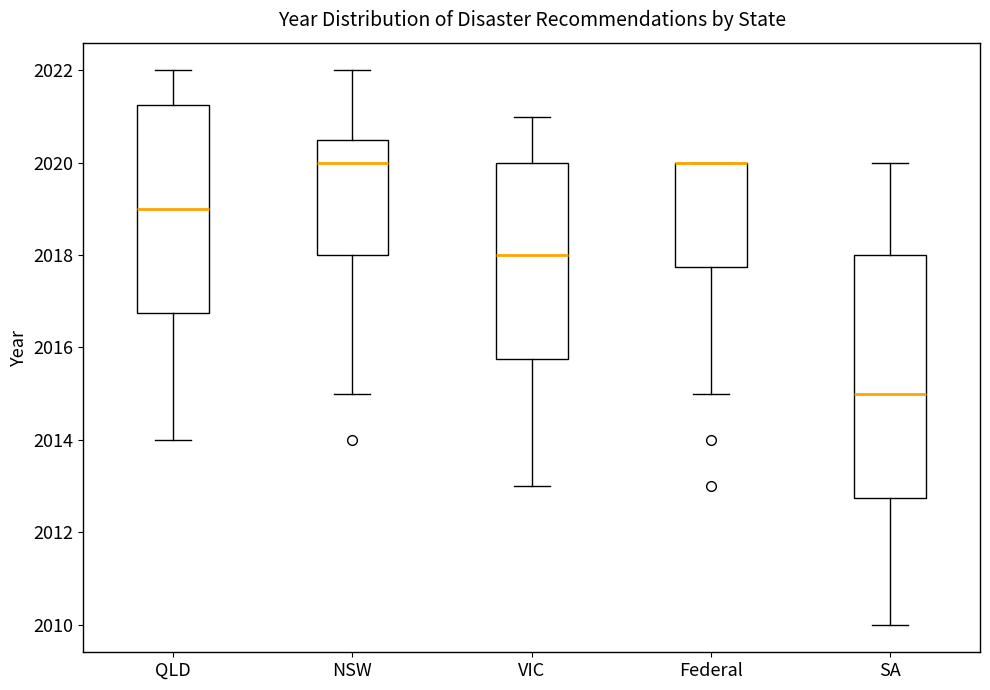

Reading left to right, transcribe this box plot: for each box, give where its median line is, the range the box spans, and where its two whiskers end, as read against the y-axis. The values are not printed on the chart, so give them approximately, as read against the axis.

QLD: median 2019.0, box 2016.8 to 2021.2, whiskers 2014.0 to 2022.0
NSW: median 2020.0, box 2018.0 to 2020.6, whiskers 2015.0 to 2022.0
VIC: median 2018.0, box 2015.8 to 2020.0, whiskers 2013.0 to 2021.0
Federal: median 2020.0 (drawn on the box's upper edge), box 2017.8 to 2020.0, whiskers 2015.0 to 2020.0
SA: median 2015.0, box 2012.8 to 2018.0, whiskers 2010.0 to 2020.0